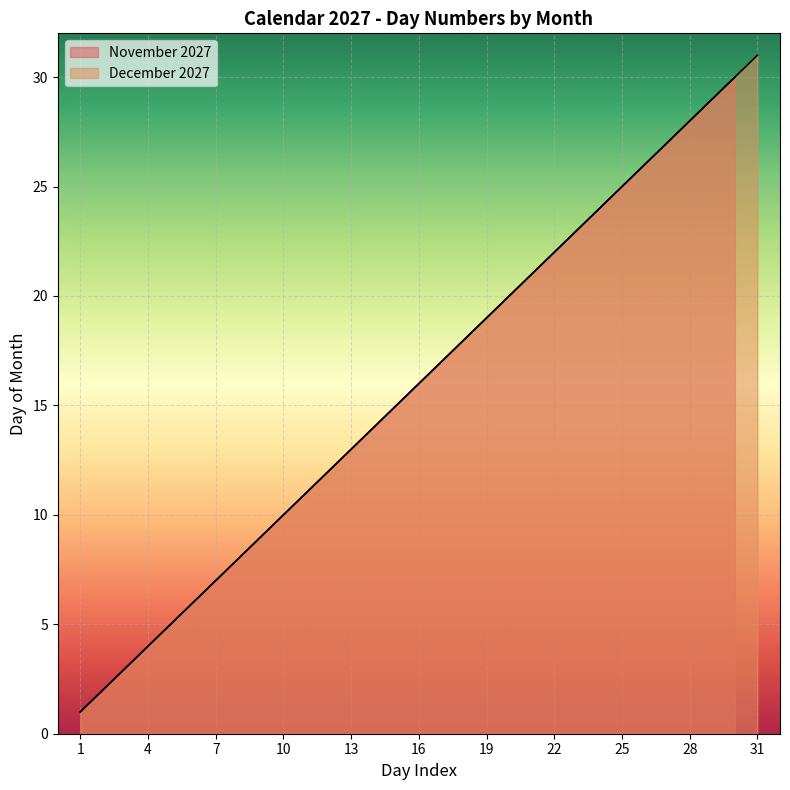

Reading left to right, what are all the values shown in this chart?

1=1	2=2	3=3	4=4	5=5	6=6	7=7	8=8	9=9	10=10	11=11	12=12	13=13	14=14	15=15	16=16	17=17	18=18	19=19	20=20	21=21	22=22	23=23	24=24	25=25	26=26	27=27	28=28	29=29	30=30	31=31